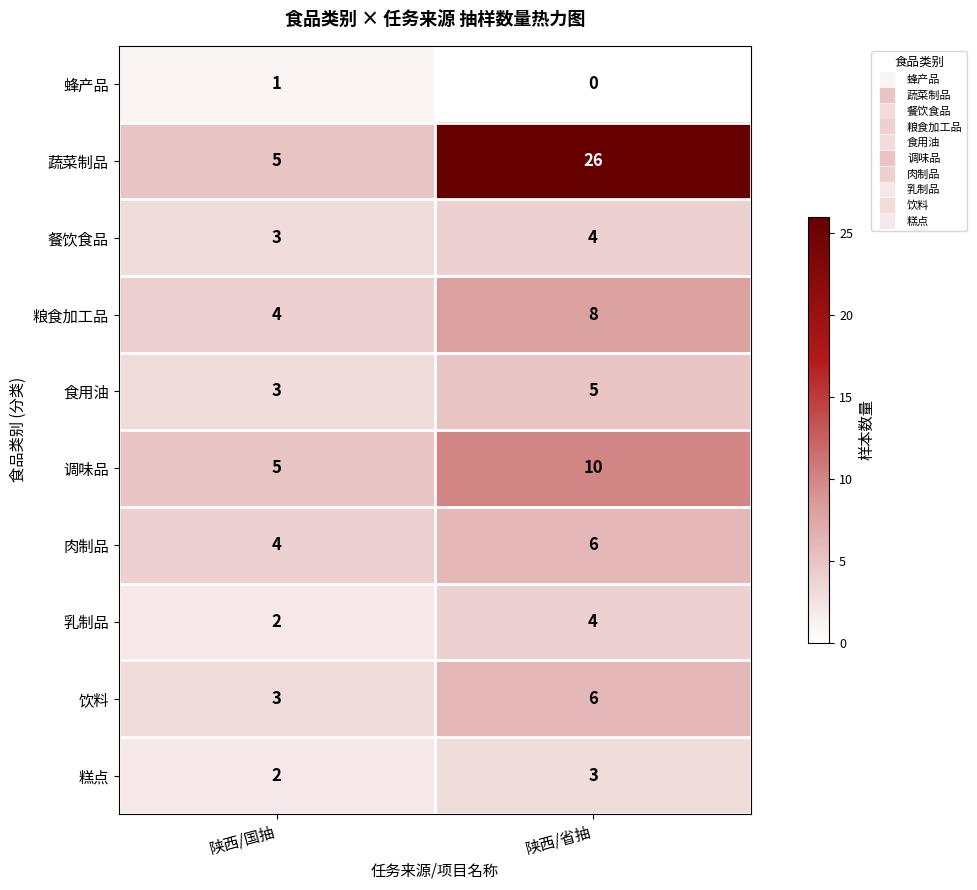

At how many categories does at least one series exceed 19?

1